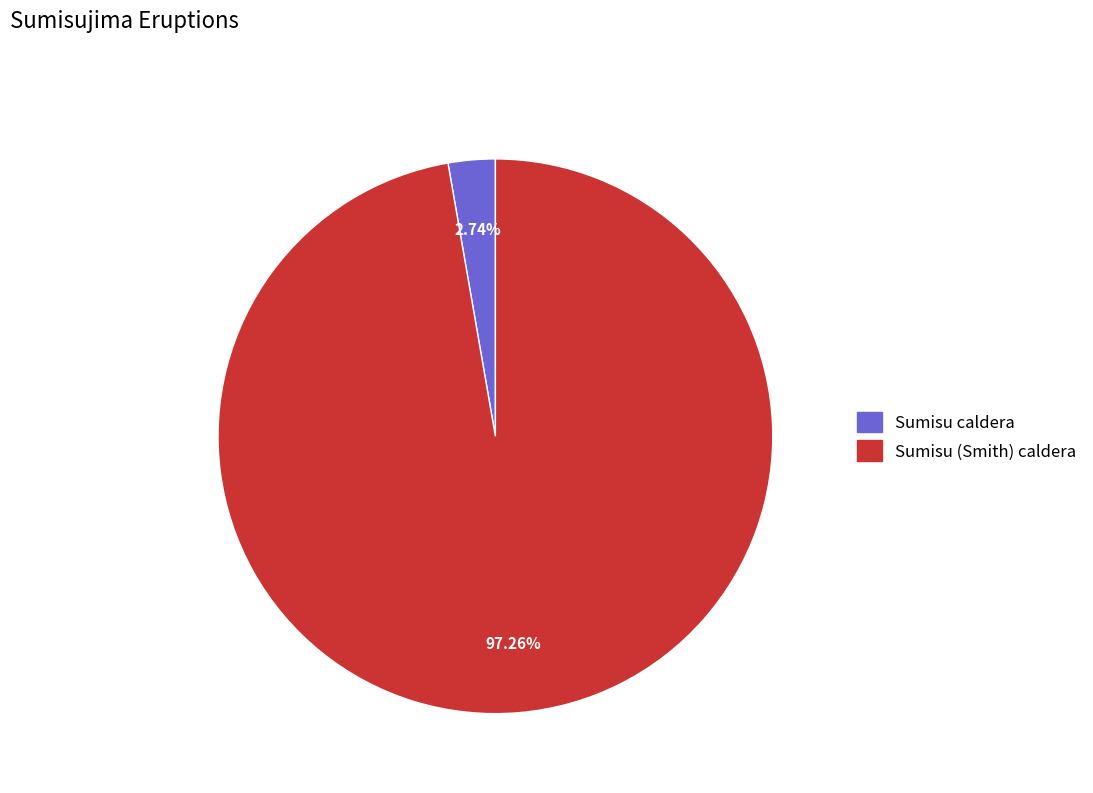

Which slice represents more than half of the pie?

Sumisu (Smith) caldera